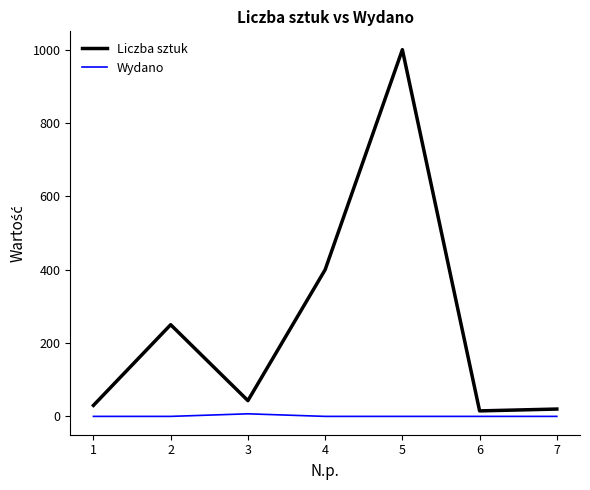

Rank the series by their average value, from highest to lowest.

Liczba sztuk, Wydano